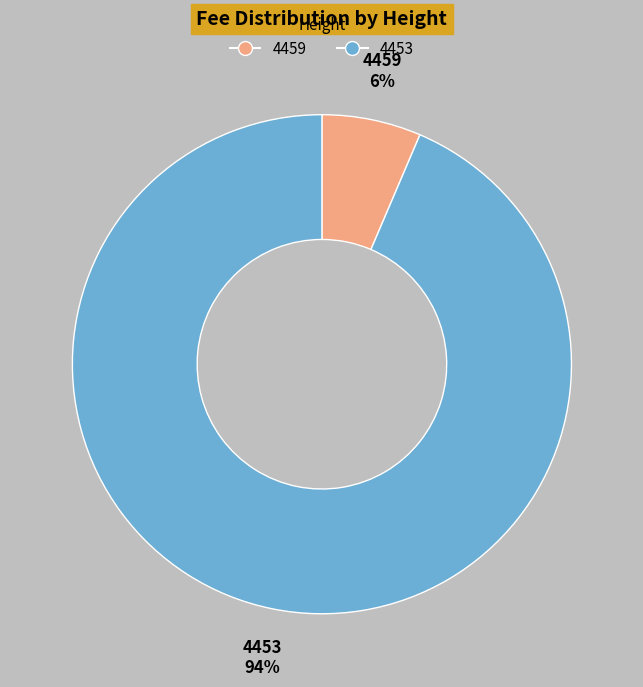

Between 4453 and 4459, which is larger?

4453